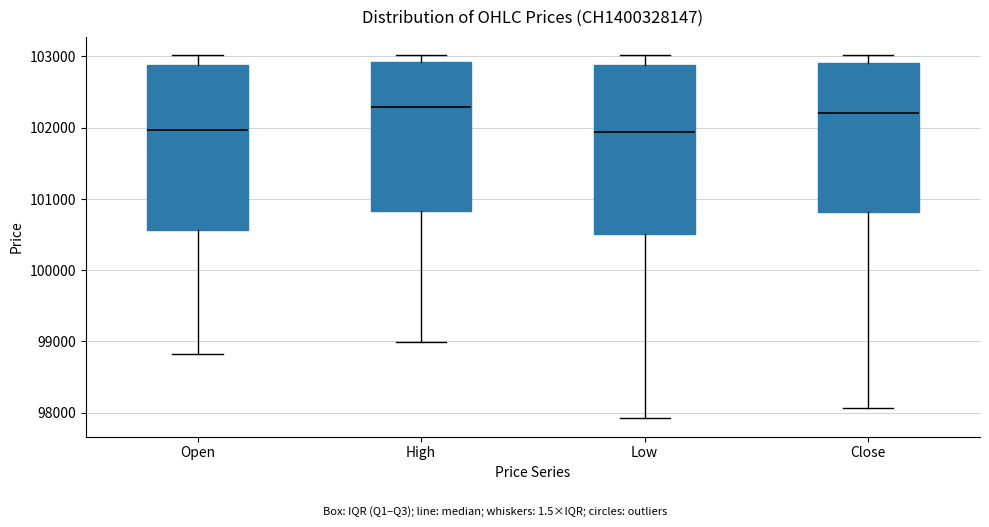

Where does the median line of the box for Close sit on the y-axis? The values are not printed on the chart, so give them approximately, as read against the axis.

102200